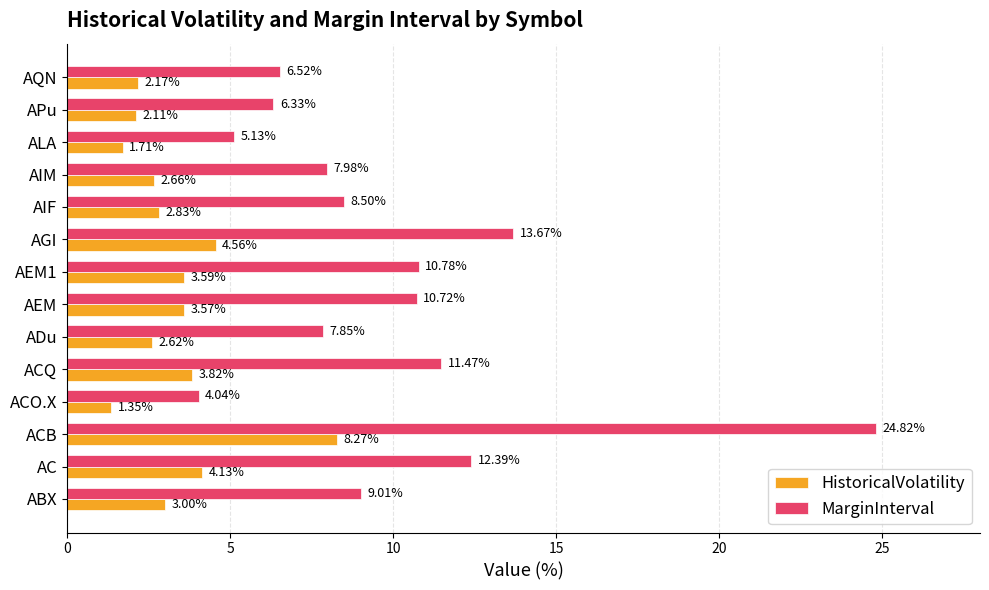

What are all the series names shown in the legend?

HistoricalVolatility, MarginInterval